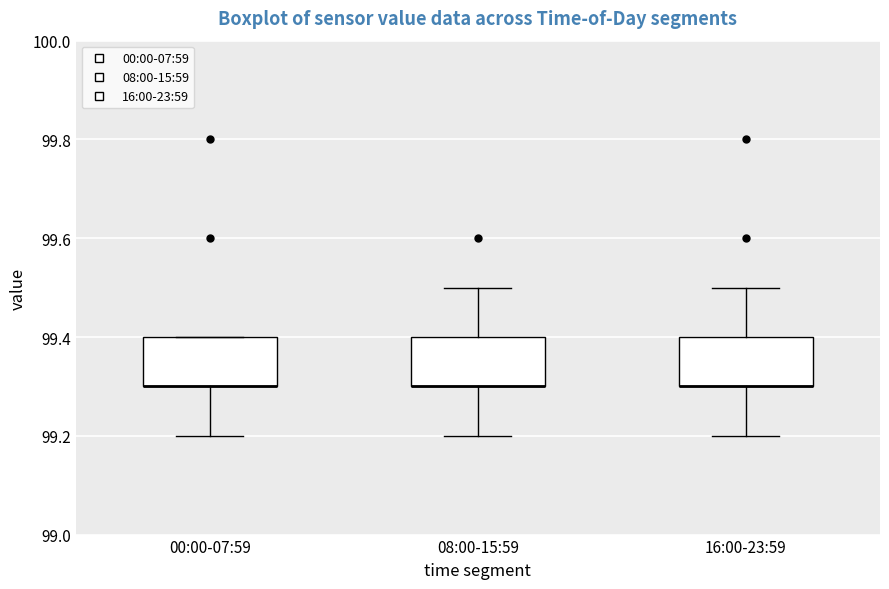

Where is the upper edge of the box for 08:00-15:59 on the y-axis? The values are not printed on the chart, so give them approximately, as read against the axis.

99.4